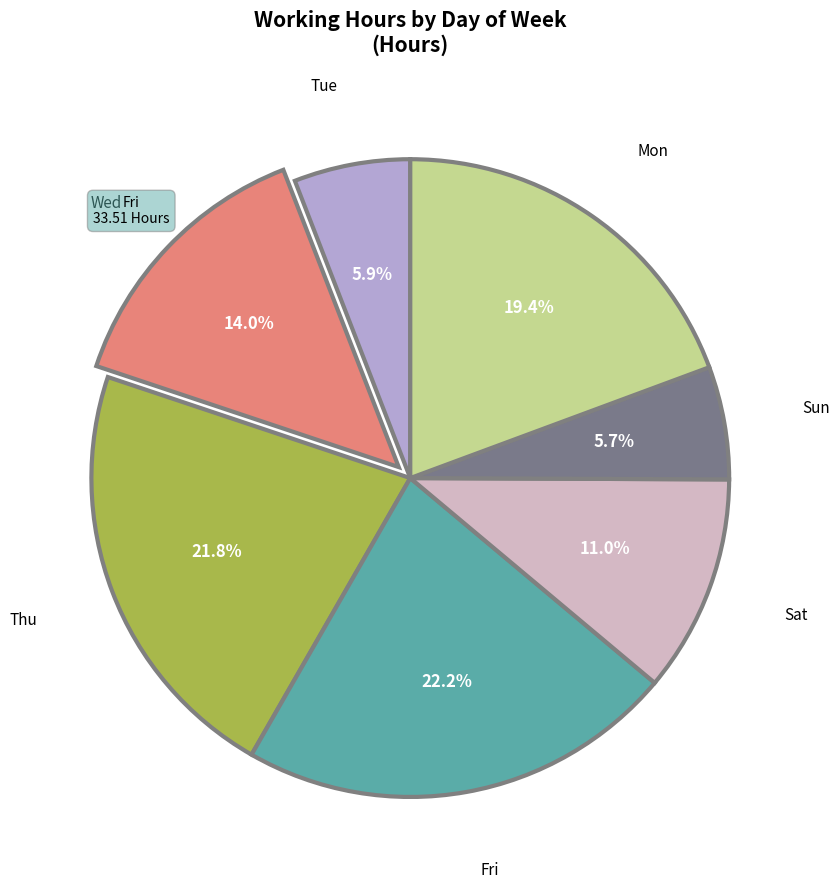

Is there any slice that represents more than half of the pie?

No